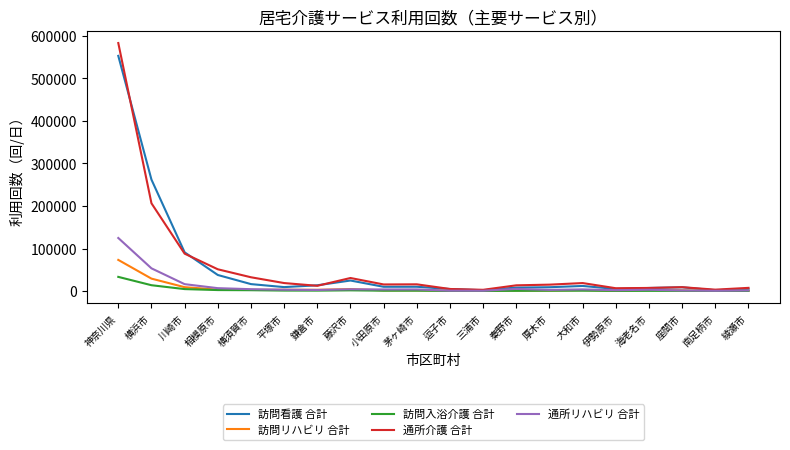

What is the difference between the highest and lowest values at 平塚市?

17684